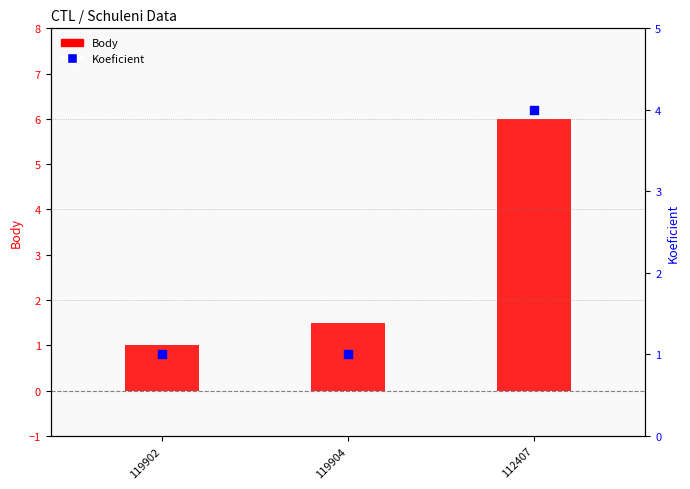

Which series has the largest Y range (max minus min)?

Body